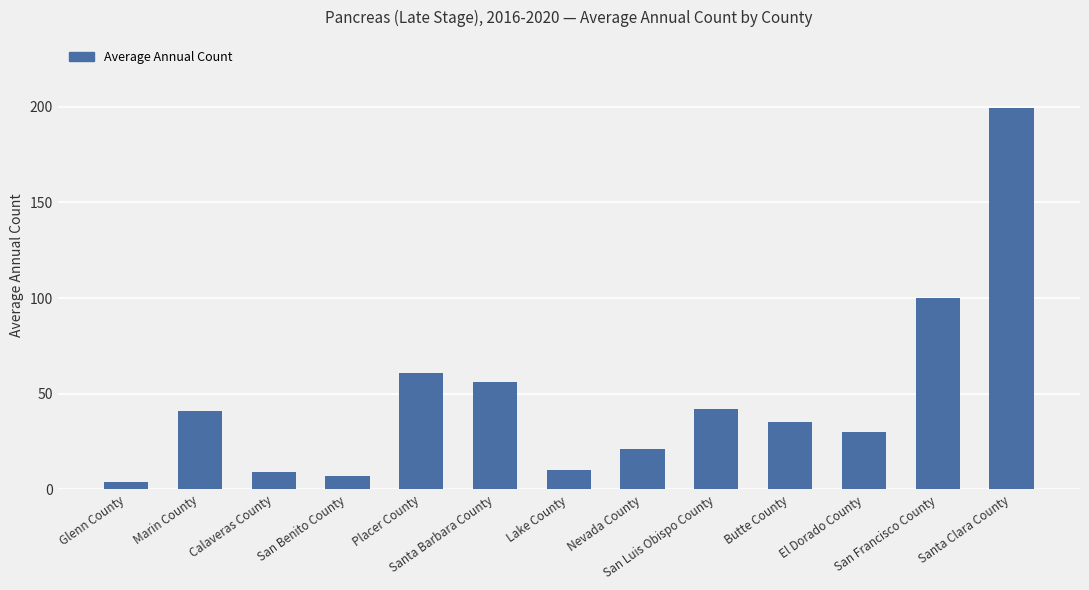

True or false: the data shows 42 at San Luis Obispo County.

True